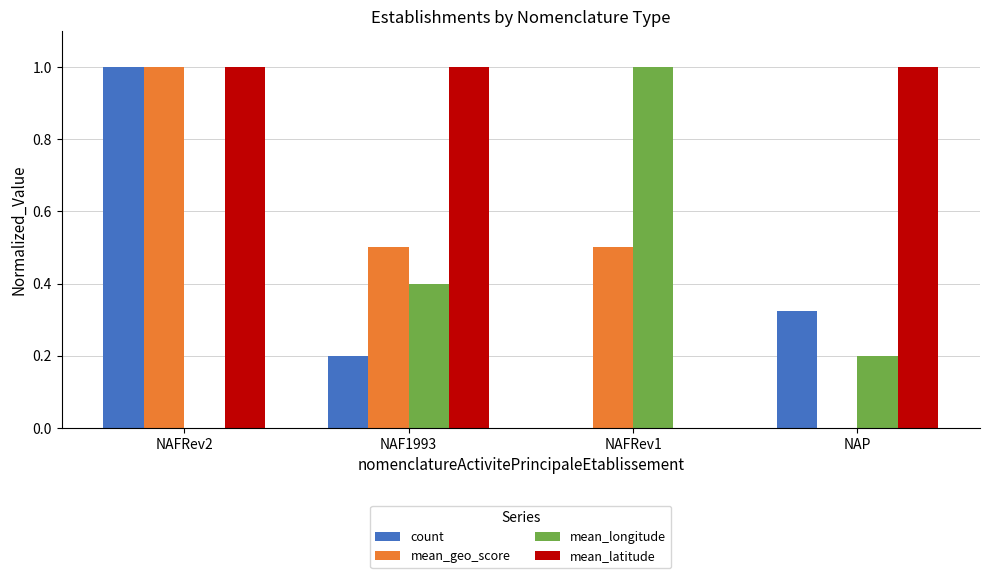

Are the bars grouped side by side (vs. stacked)?

Yes